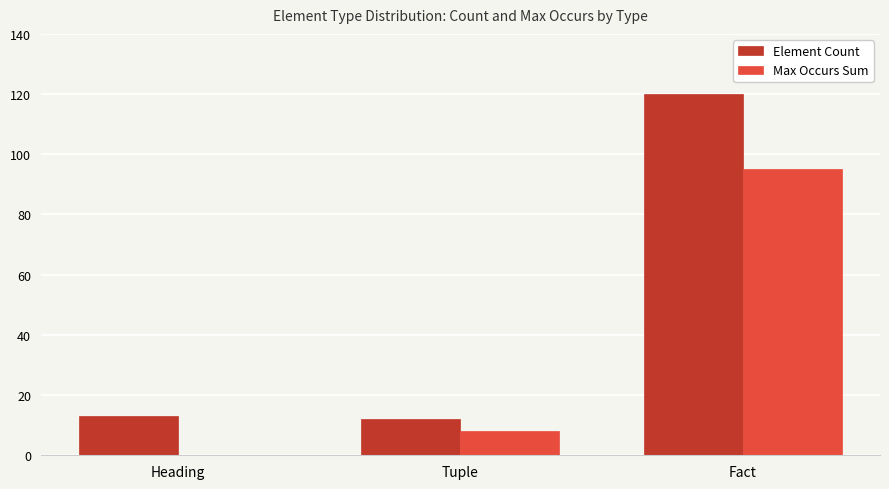

The Max Occurs Sum series shows 8 at Tuple. True or false?

True